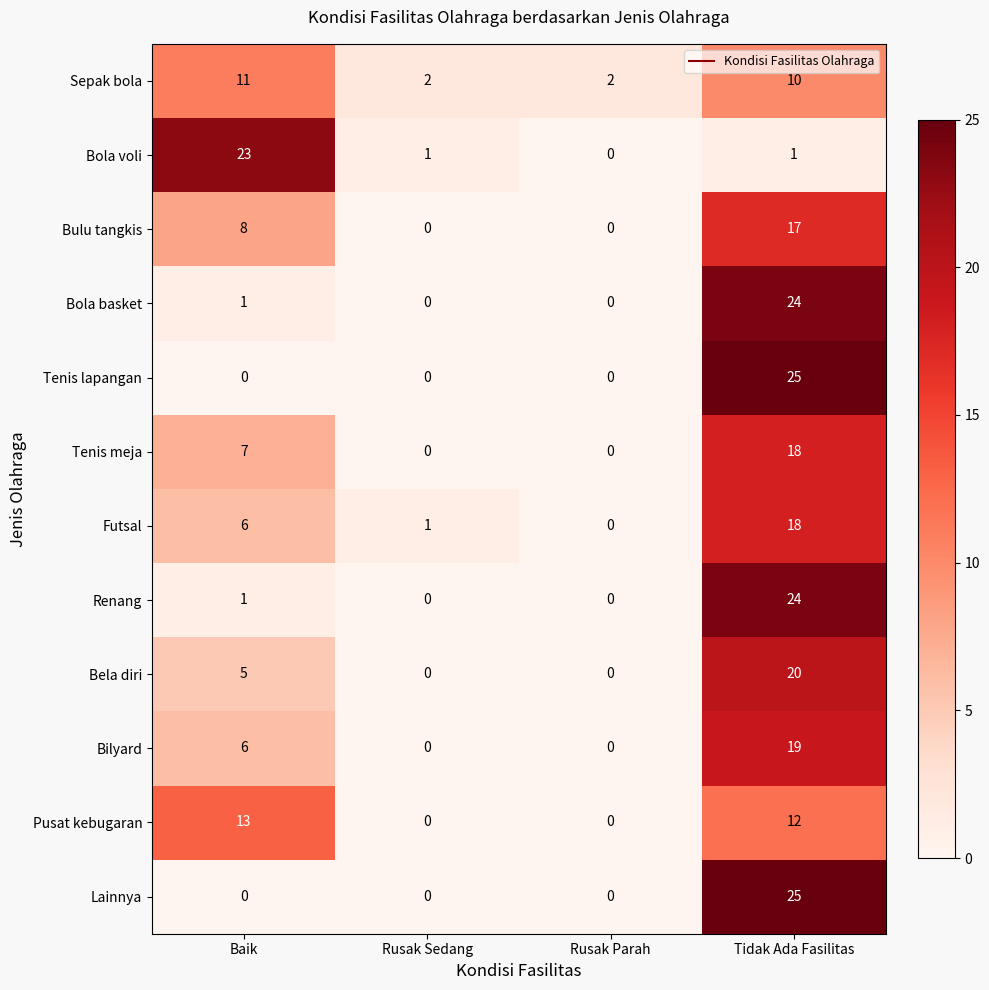

At which category is the sum across all series the highest?

Tidak Ada Fasilitas